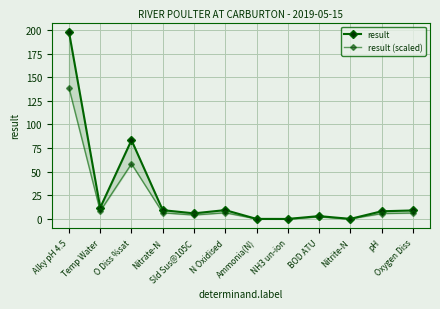

What is the average value of the result series?

28.2